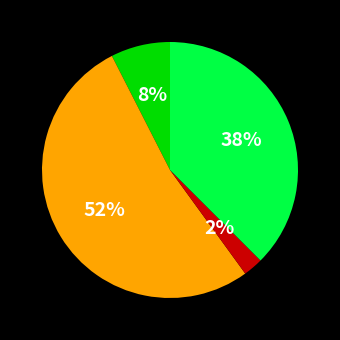

Is there a majority slice in this chart?

Yes